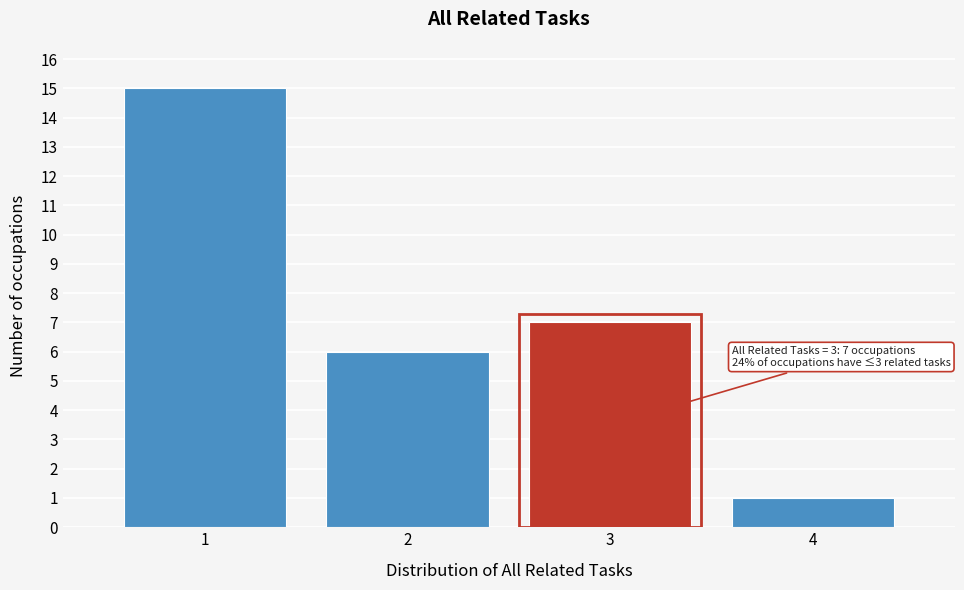

Which range on the x-axis has the tallest bar?

0.5 to 1.5